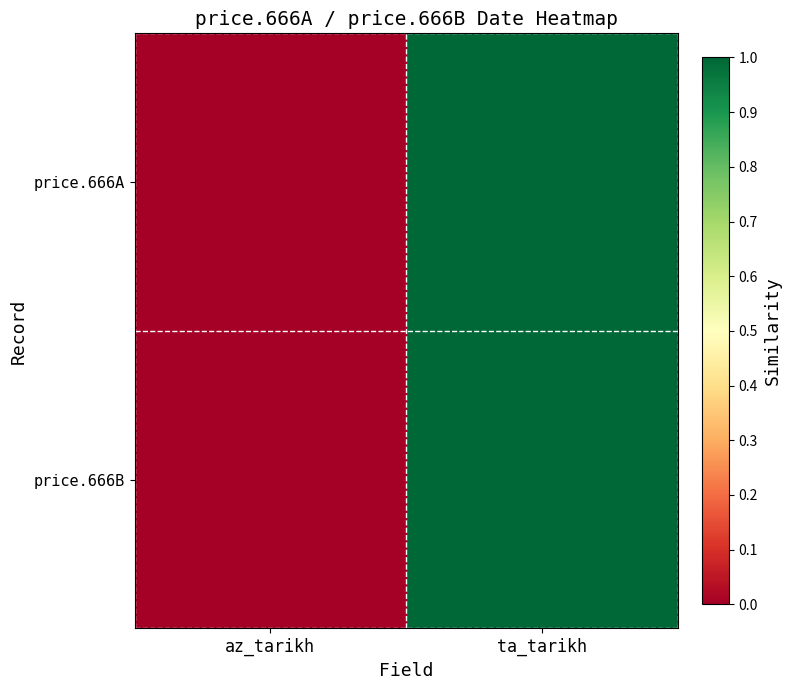

Reading right to left, extract all data points from this chart.

price.666A: ta_tarikh=1	az_tarikh=0
price.666B: ta_tarikh=1	az_tarikh=0